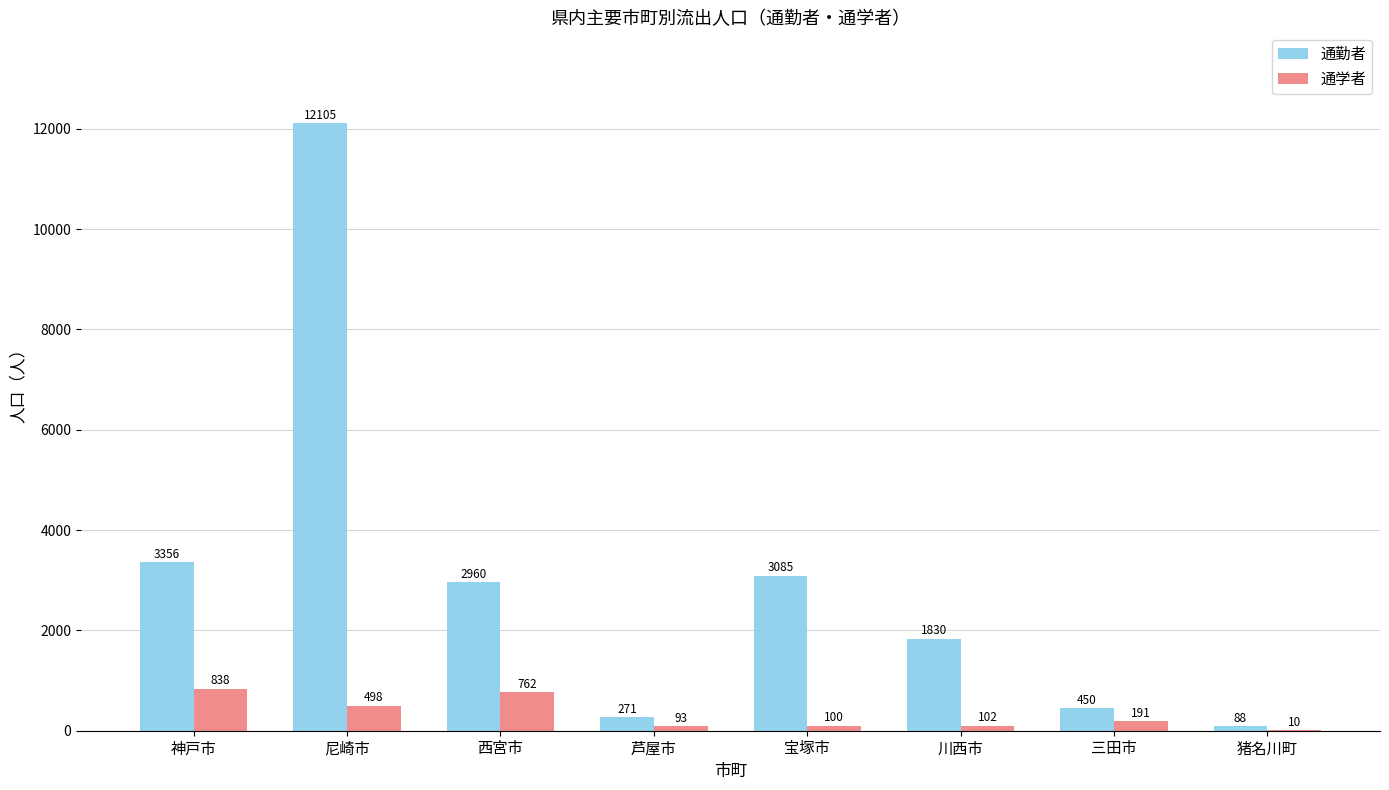

How many groups of bars are there?

8